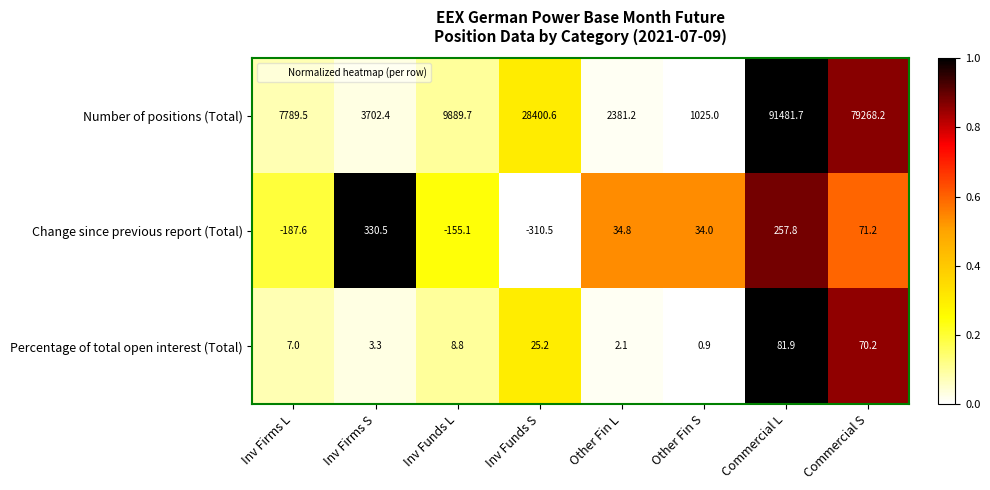

Reading left to right, transcribe all the data shown in this chart.

Number of positions (Total): 7789.5	3702.4	9889.7	28400.6	2381.2	1025.0	91481.7	79268.2
Change since previous report (Total): -187.6	330.5	-155.1	-310.5	34.8	34.0	257.8	71.2
Percentage of total open interest (Total): 7.0	3.3	8.8	25.2	2.1	0.9	81.9	70.2